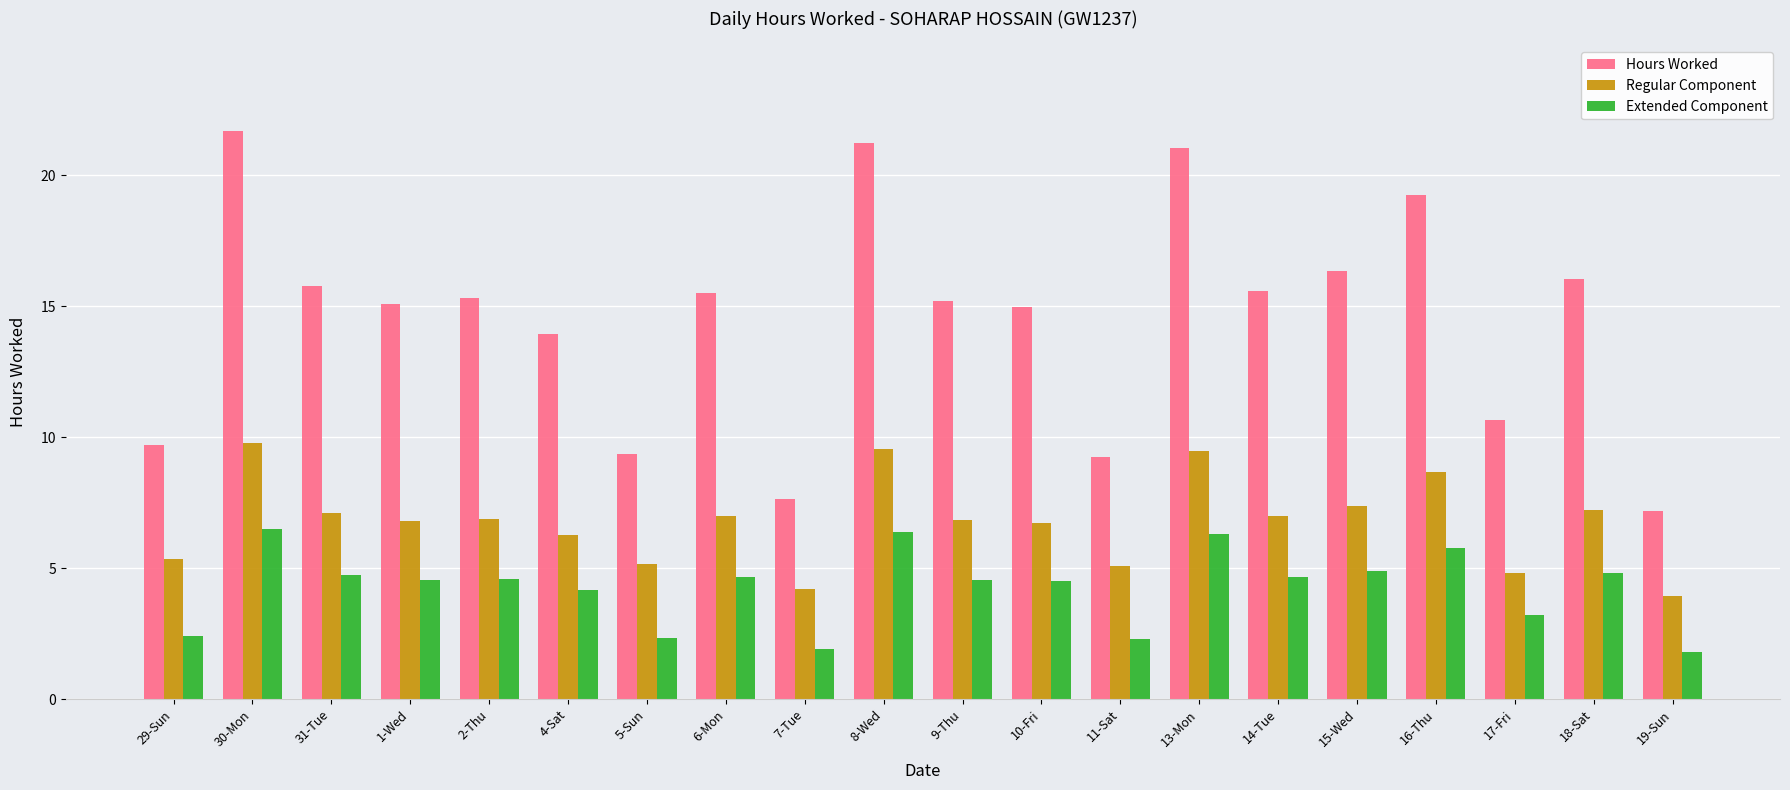

Which series changed the most between 30-Mon and 9-Thu?

Hours Worked